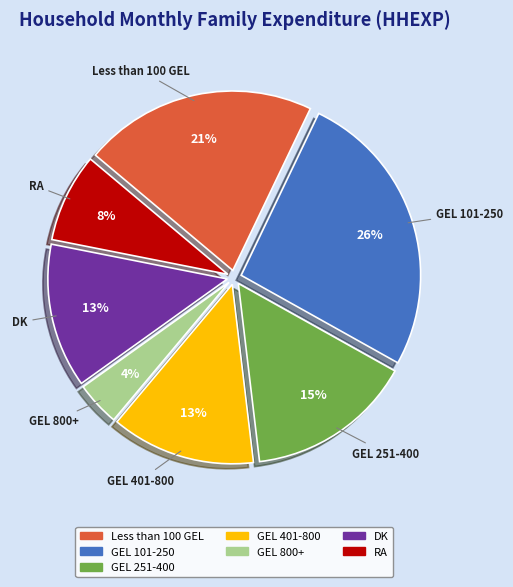

Do Less than 100 GEL and DK together represent more than half of the pie?

No